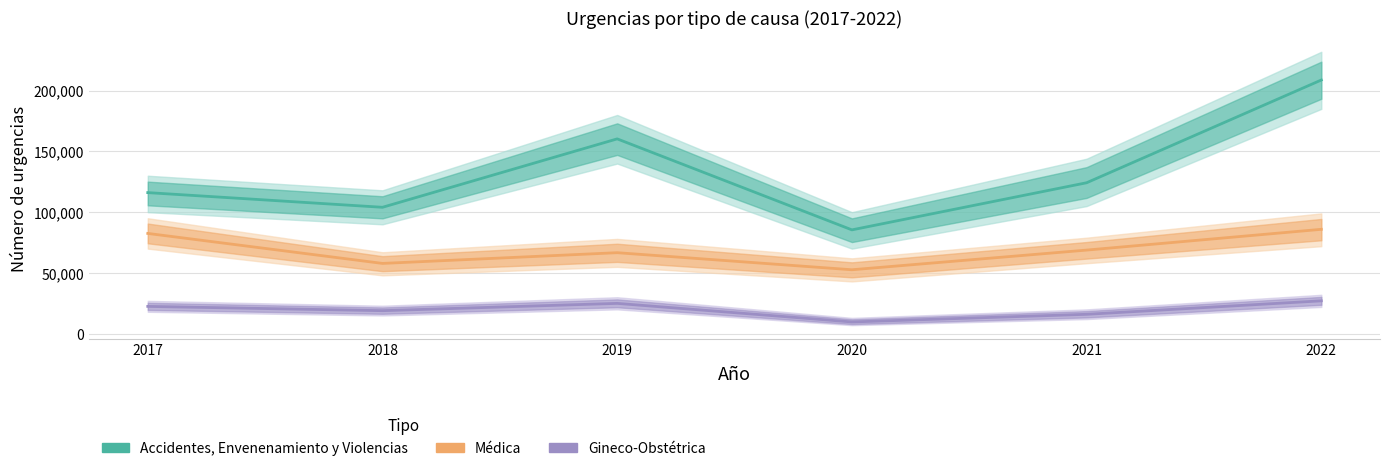

What is the value of the GINECO-OBSTETRICA point at the 3rd from the left?

24935